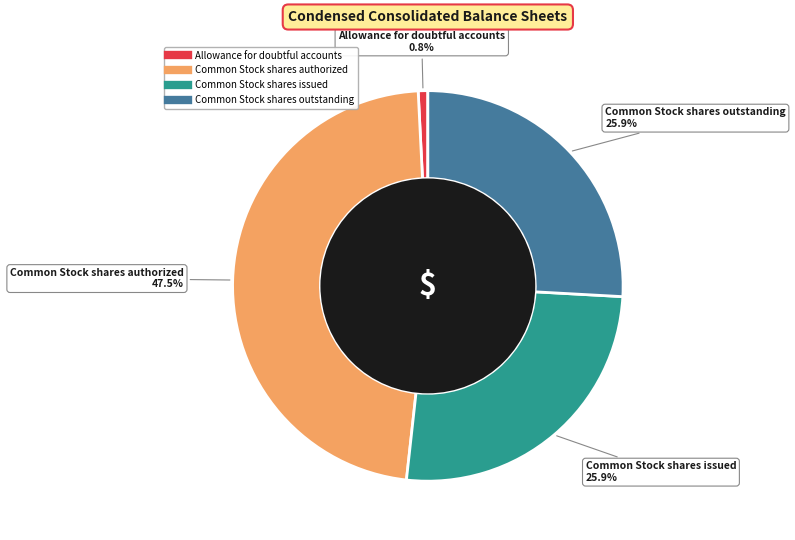

Does any single category account for the majority?

No